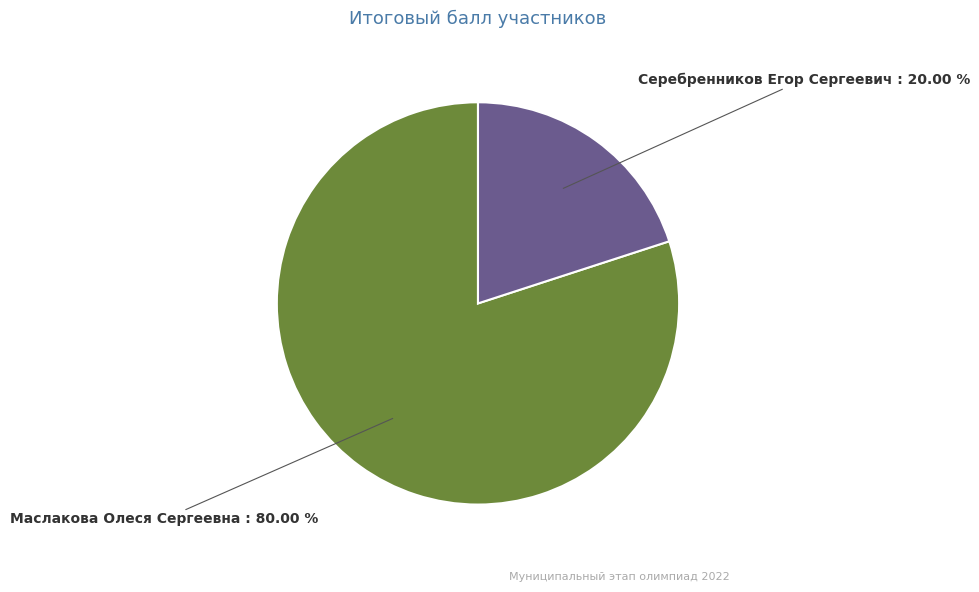

True or false: Серебренников Егор Сергеевич accounts for 14% of the total.

False